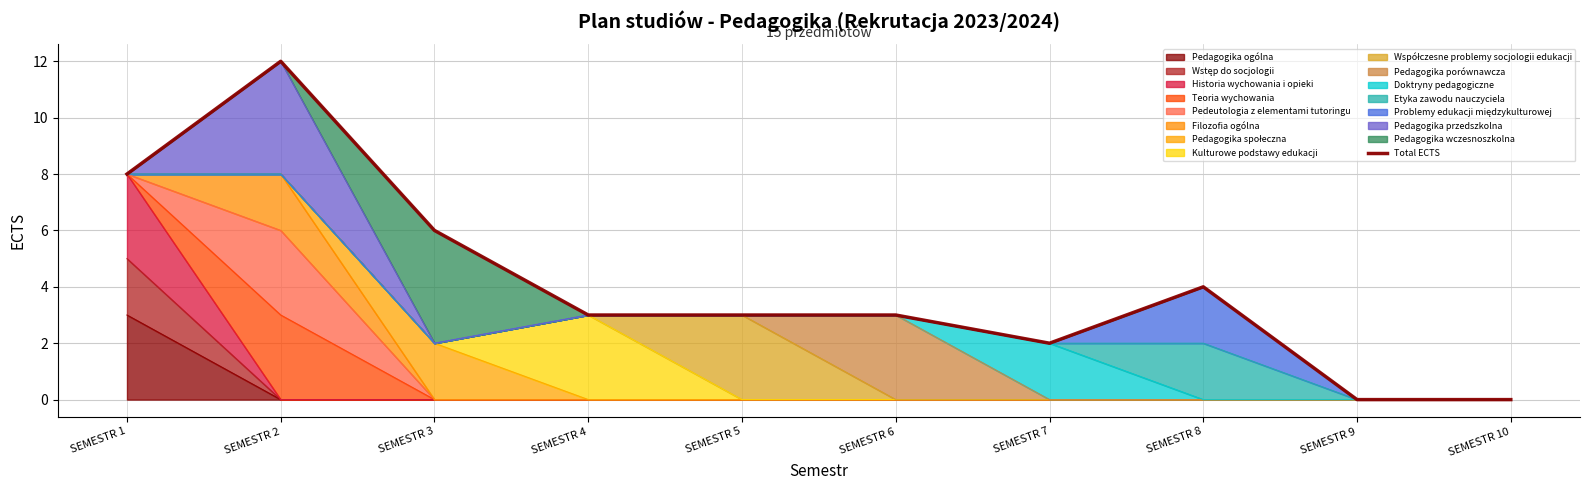

Where is the first local minimum?

SEMESTR 7